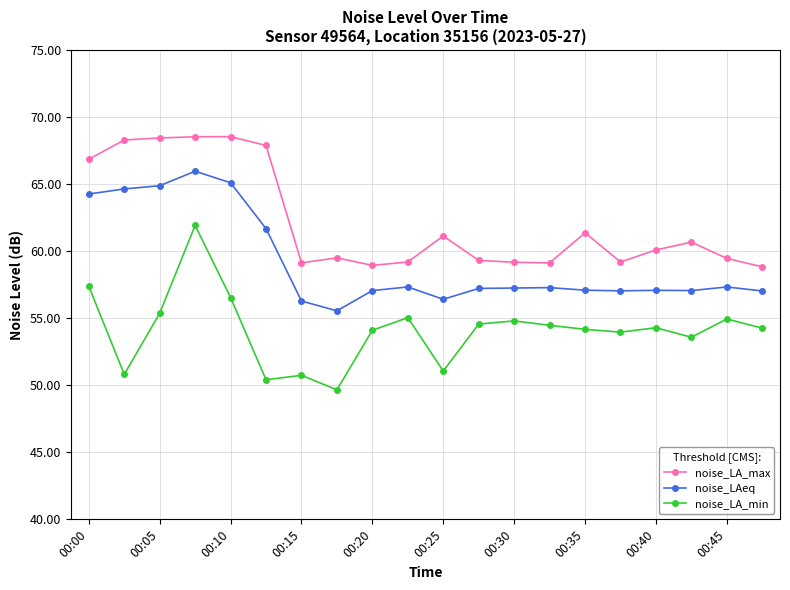

What is the difference between the maximum and second lowest values in the noise_LA_min series?

11.5